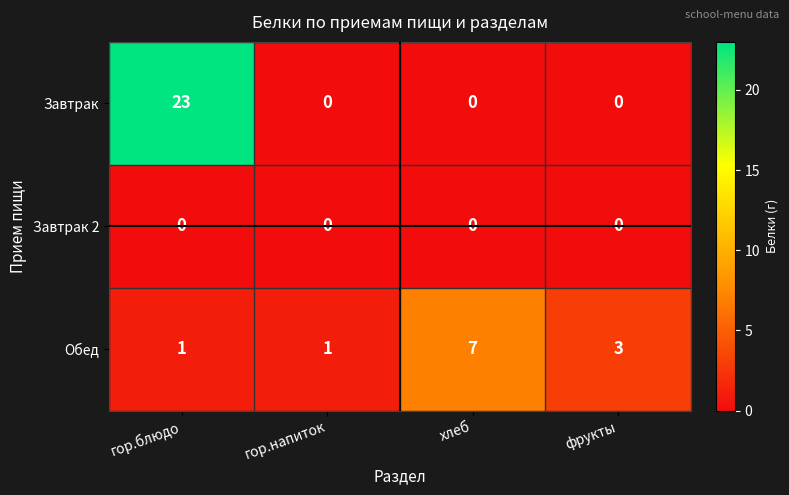

Which series changed the most between гор.напиток and фрукты?

Обед